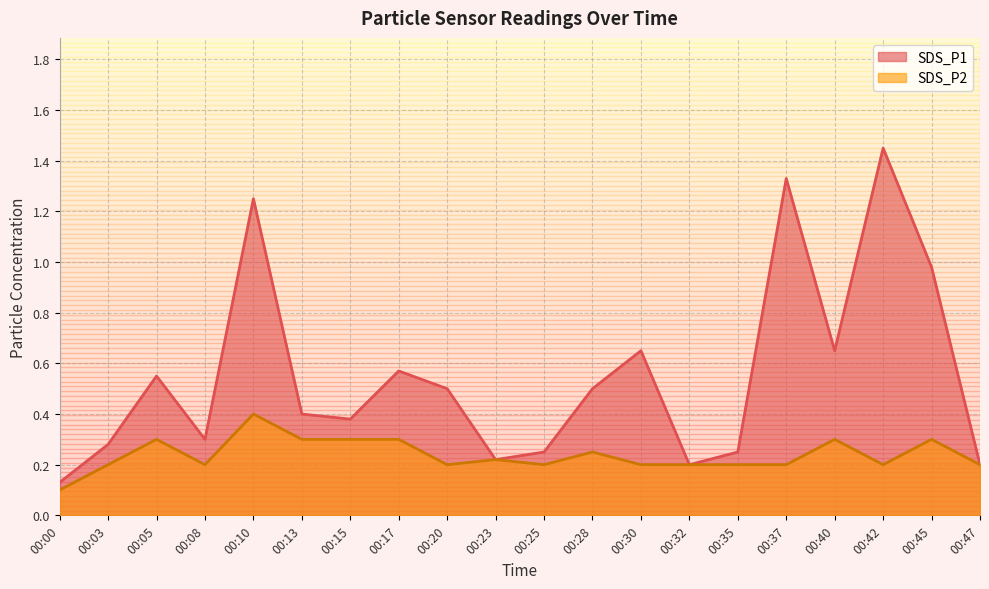

Which category has the lowest value in the SDS_P2 series?

00:00